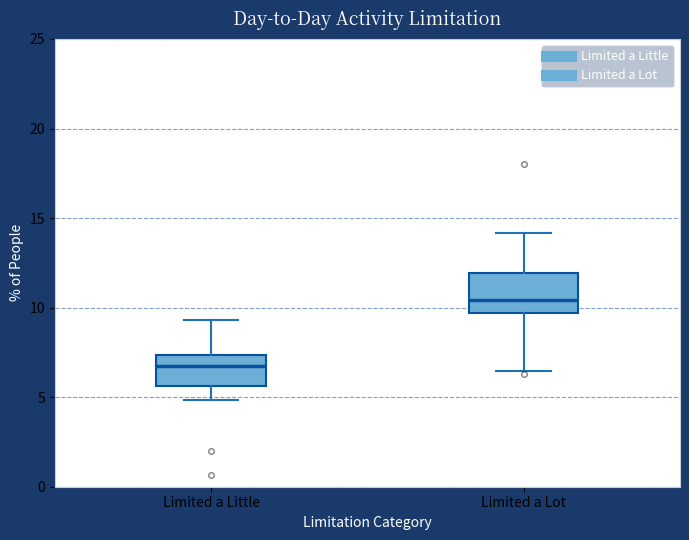

Where is the upper edge of the box for Limited a Lot on the y-axis? The values are not printed on the chart, so give them approximately, as read against the axis.

12.0